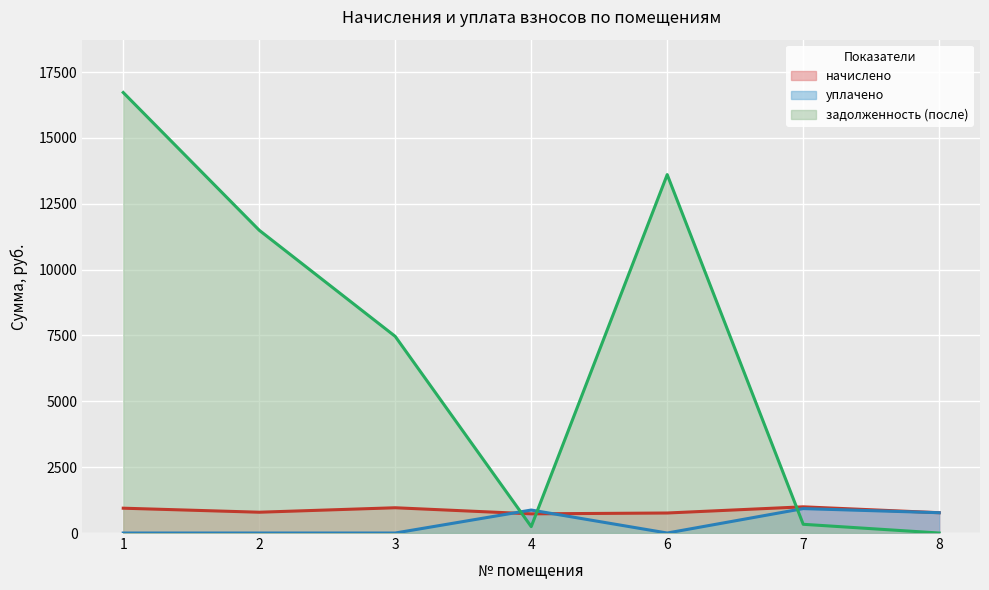

What is the spread (max minus min) of values at 6?

13606.0